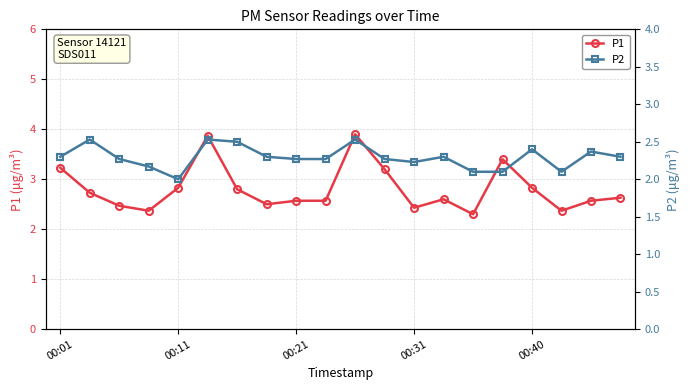

Is it true that P1 equals 2.6 at 00:21?

True